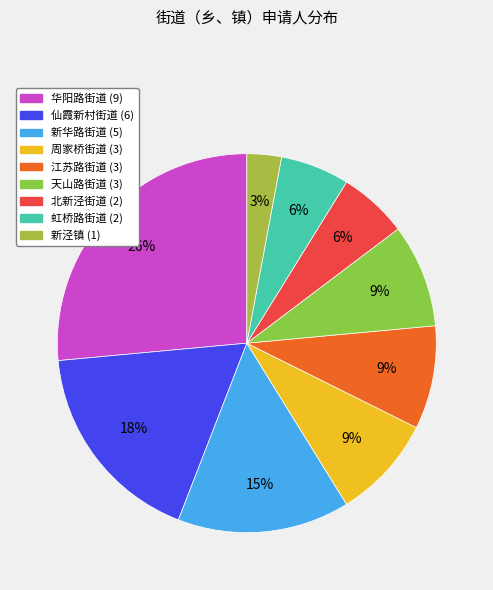

To the nearest percent, what percentage of the pie is 新华路街道?

15%